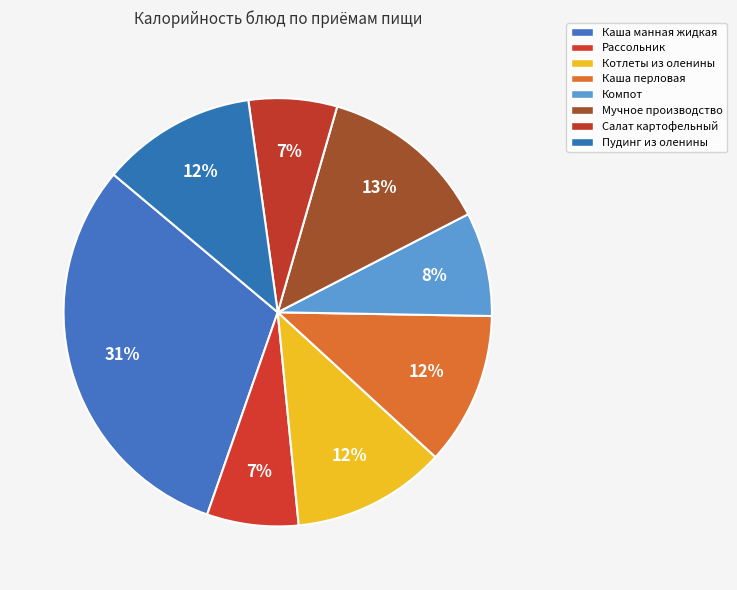

Rank the categories by value from highest to lowest.

Каша манная жидкая, Мучное производство, Пудинг из оленины, Котлеты из оленины, Каша перловая, Компот, Рассольник, Салат картофельный